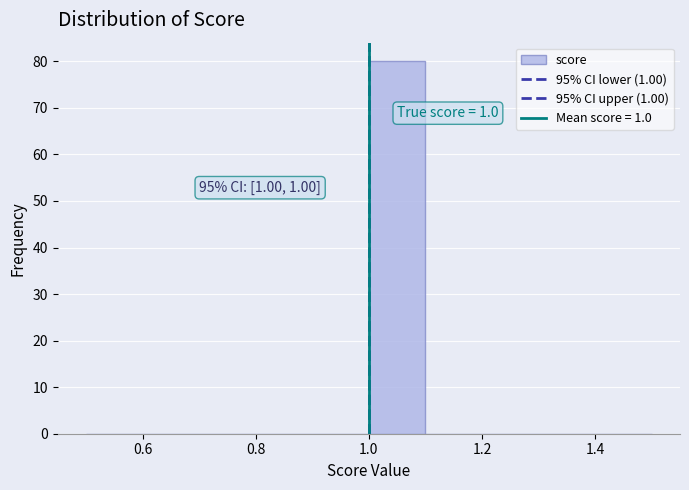

Over which range of the x-axis is the bar tallest?

1.0 to 1.1